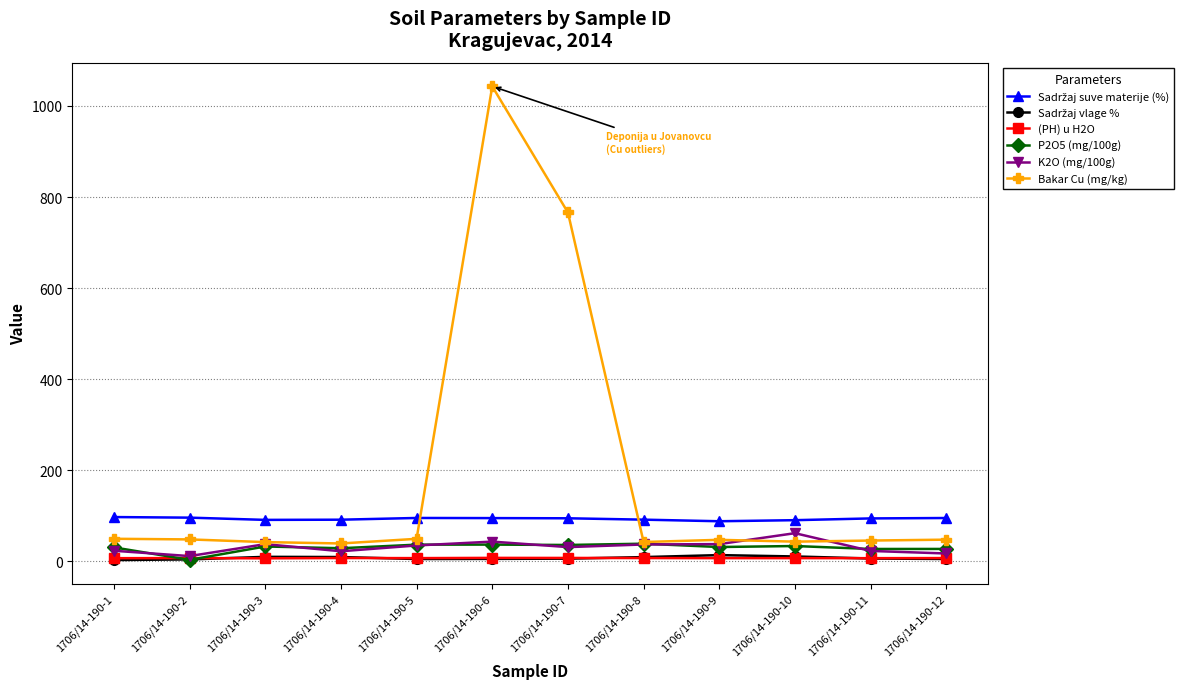

Which label corresponds to the largest value in the chart?

1706/14-190-6